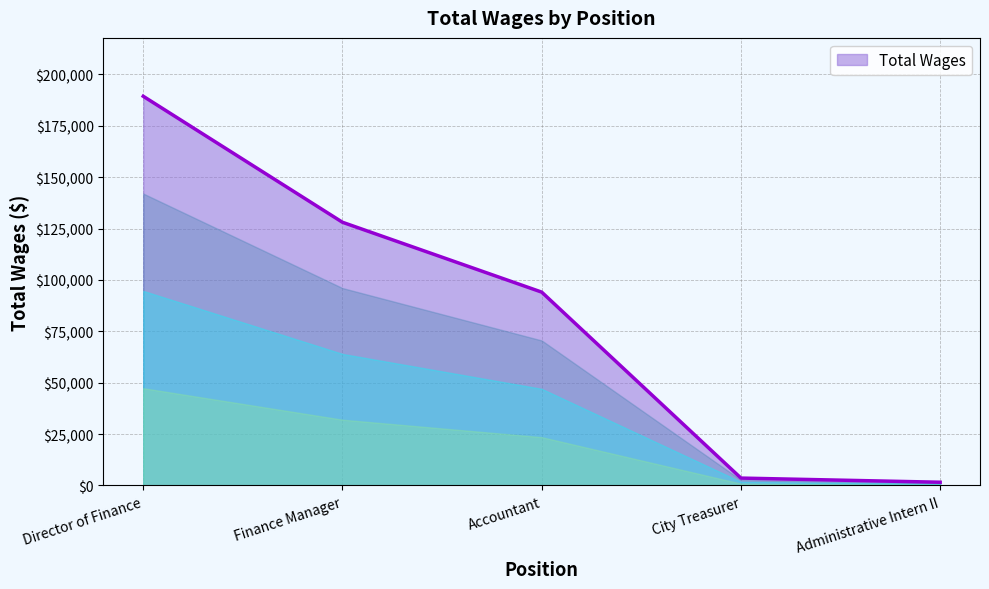

Which category has the lowest value across all series?

Administrative Intern II